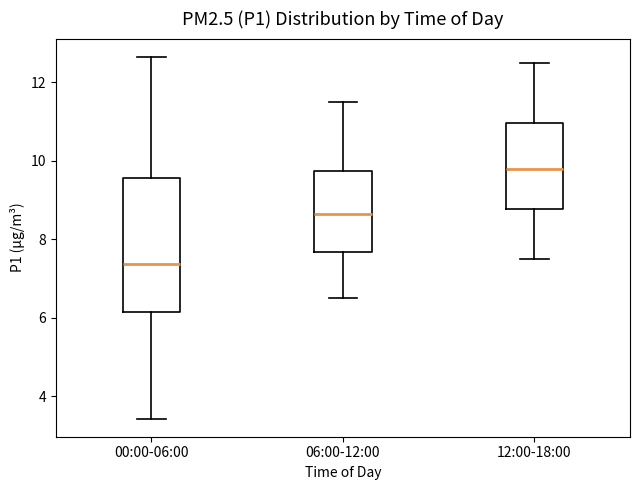

Reading left to right, transcribe this box plot: for each box, give where its median line is, the range the box spans, and where its two whiskers end, as read against the y-axis. The values are not printed on the chart, so give them approximately, as read against the axis.

00:00-06:00: median 7.4, box 6.2 to 9.6, whiskers 3.4 to 12.6
06:00-12:00: median 8.6, box 7.6 to 9.8, whiskers 6.6 to 11.6
12:00-18:00: median 9.8, box 8.8 to 11.0, whiskers 7.6 to 12.6